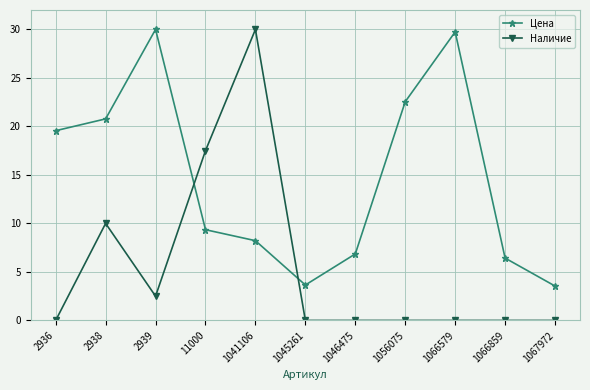

At which category does Наличие reach its first local valley?

2939